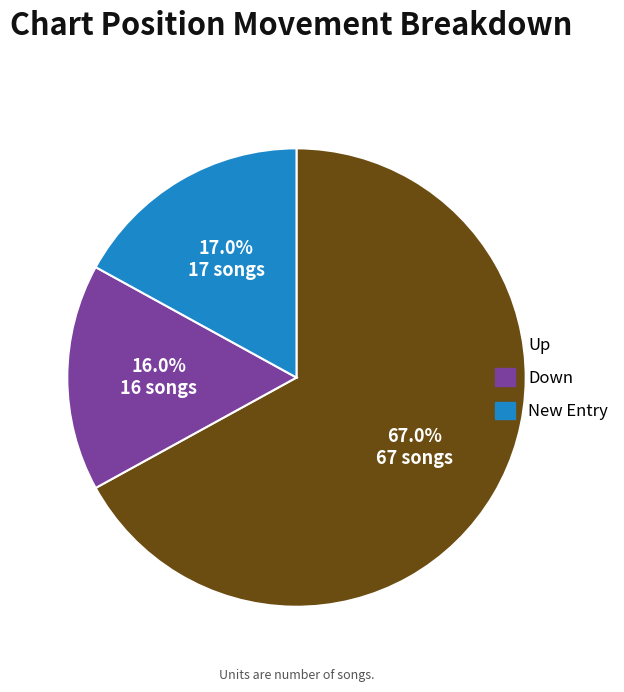

Which slice is the largest?

Up